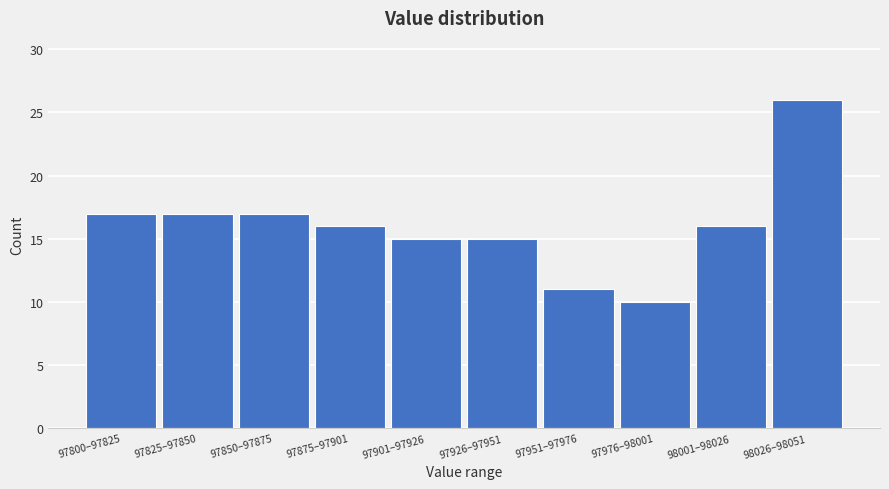

Reading left to right, transcribe all the data shown in this chart.

17	17	17	16	15	15	11	10	16	26